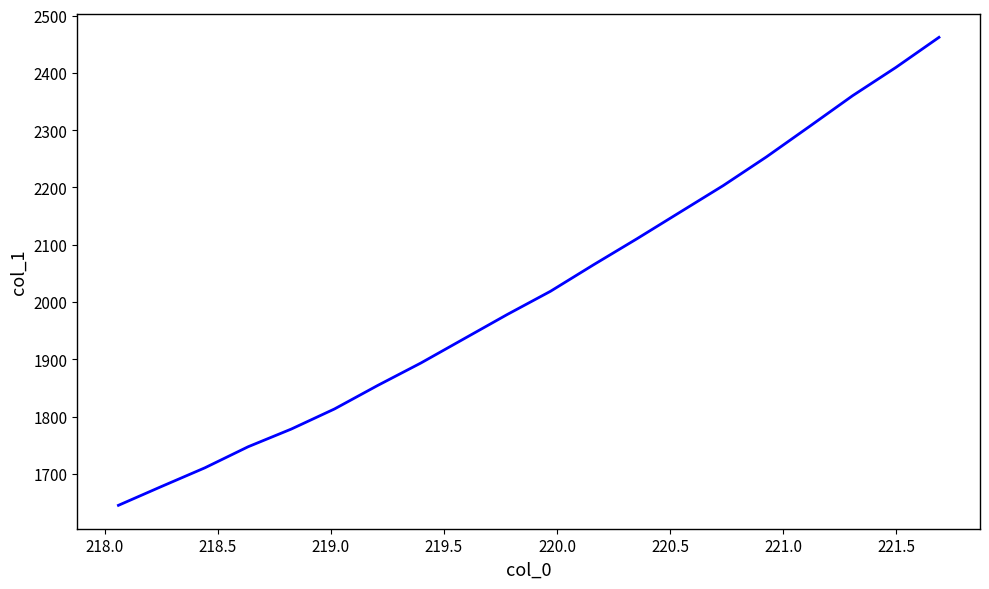

What is the maximum value shown in the chart?

2462.2